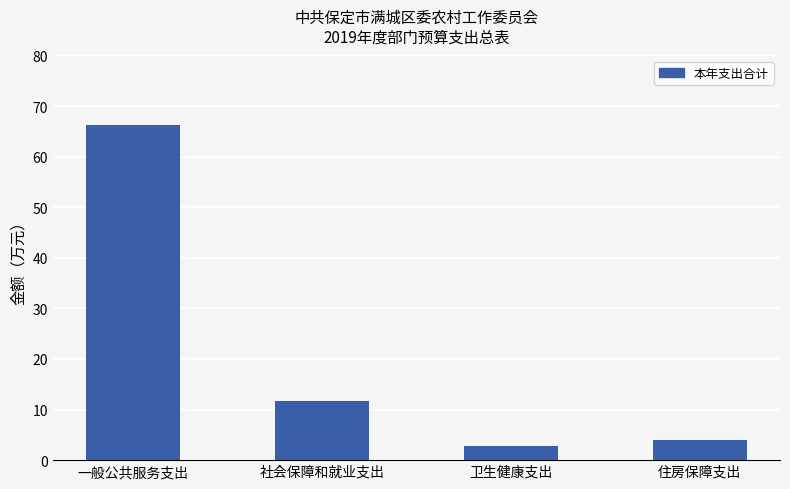

What position from the left is 社会保障和就业支出?

2